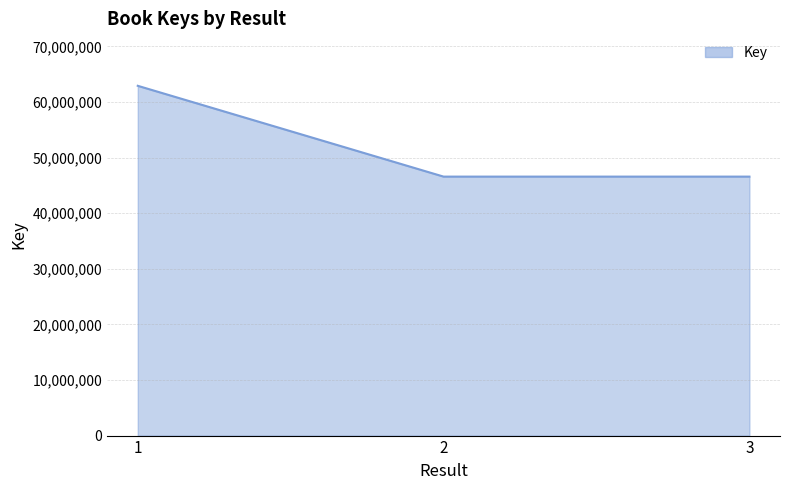

The value at 3 is 75153618. True or false?

False